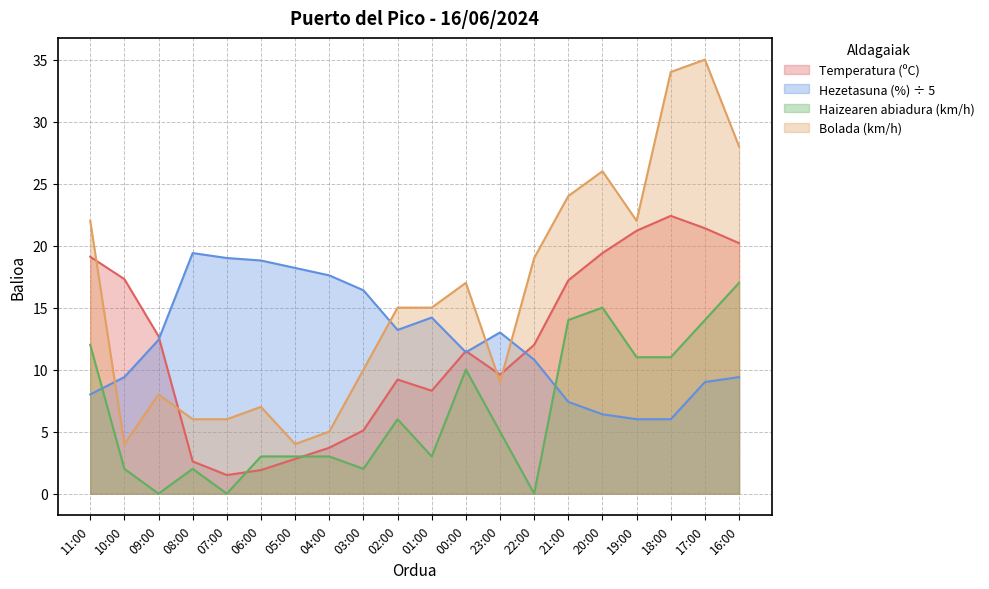

The value of Haizearen abiadura (km/h) at 07:00 is 0.0. True or false?

True